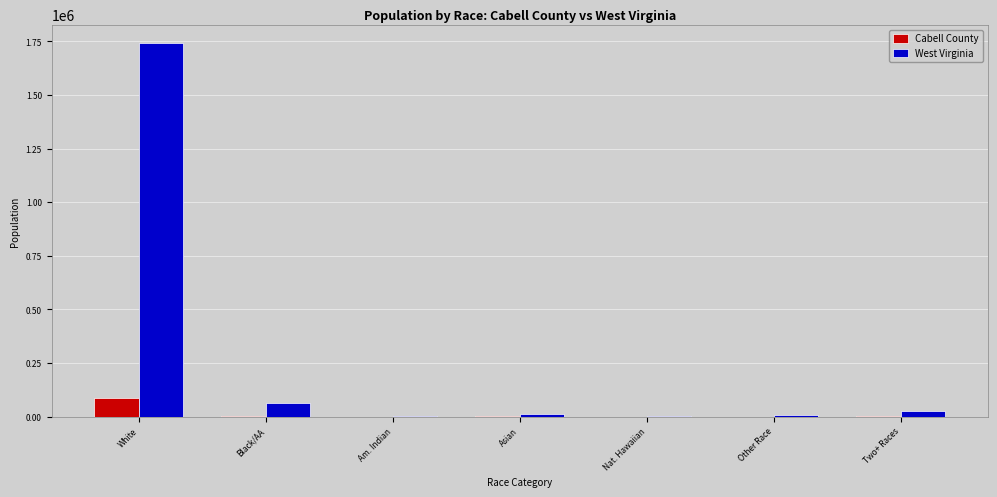

What are all the series names shown in the legend?

Cabell County, West Virginia